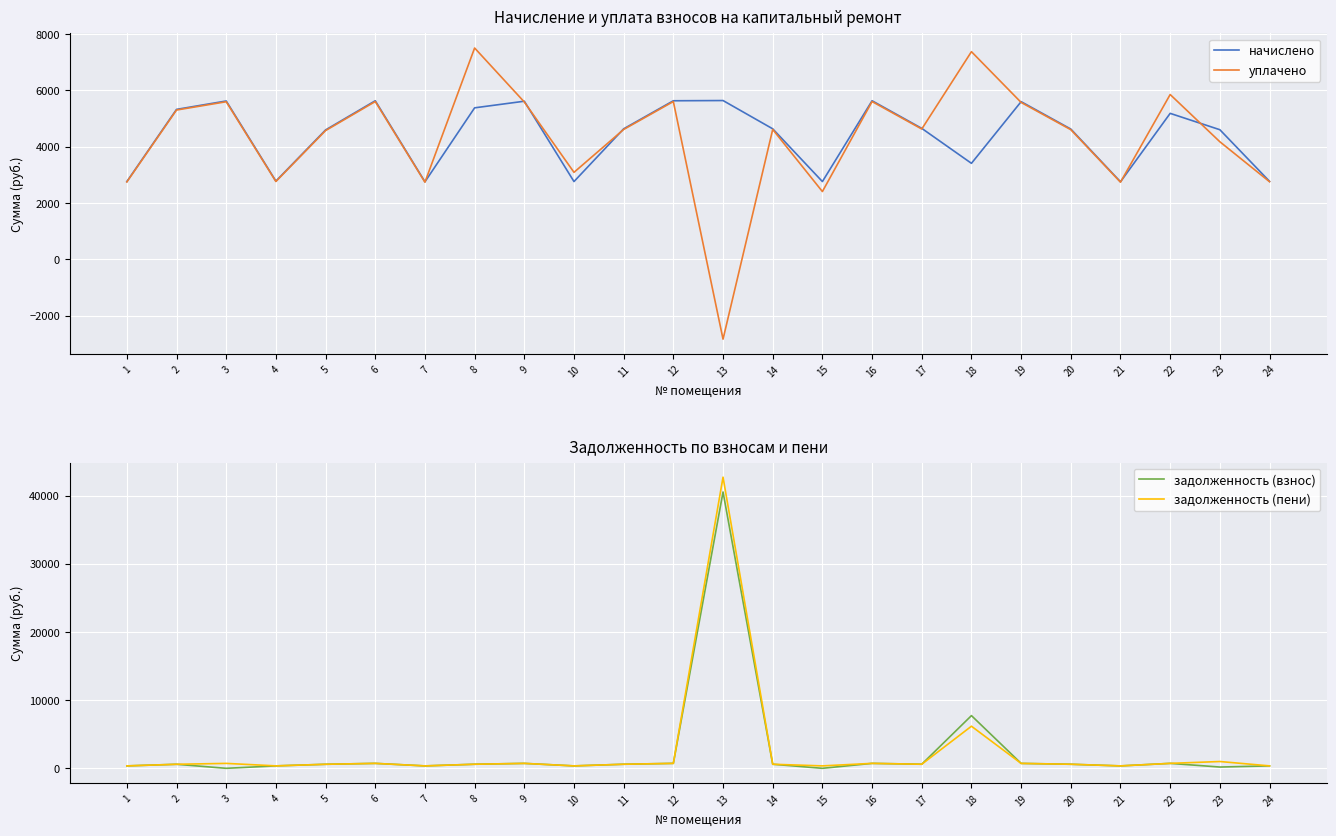

What is the difference between the highest and lowest values at 21?

2397.8